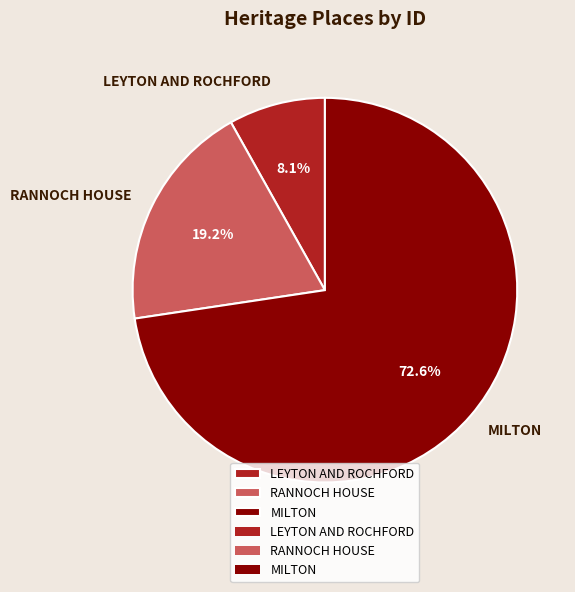

Is the sum of LEYTON AND ROCHFORD and RANNOCH HOUSE greater than half?

No